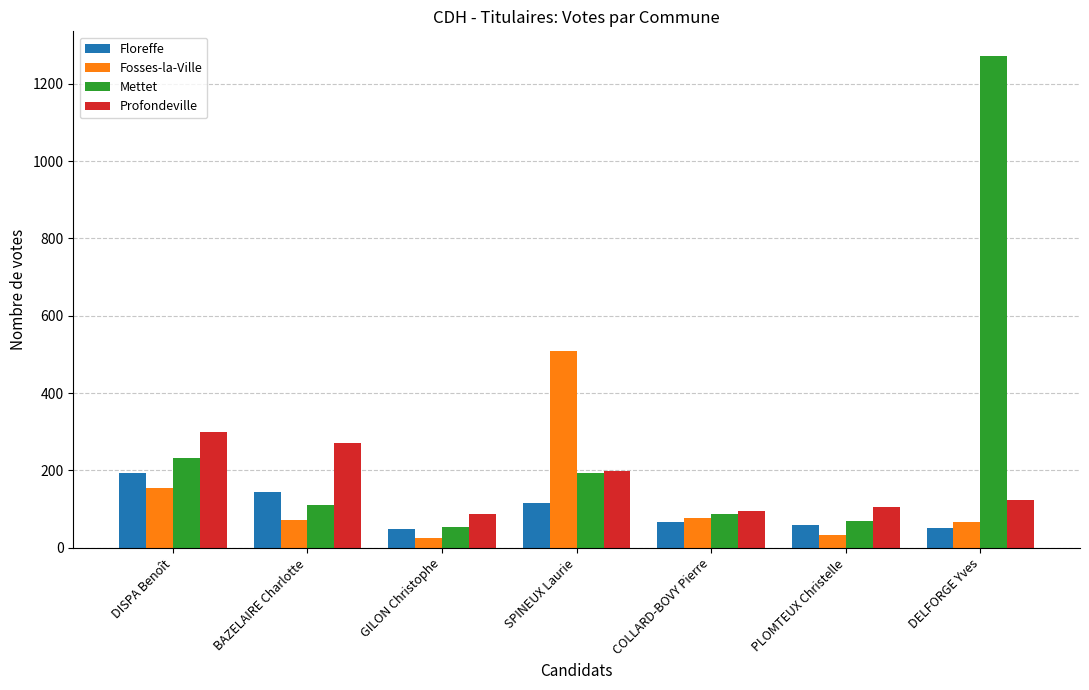

List the series in order of their overall mean, lowest first.

Floreffe, Fosses-la-Ville, Profondeville, Mettet